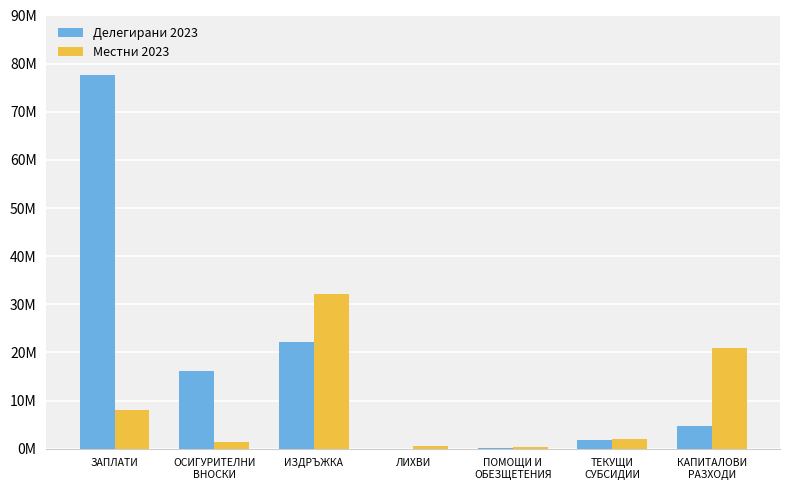

What is the difference between the maximum and minimum values in the Местни 2023 series?

31949983